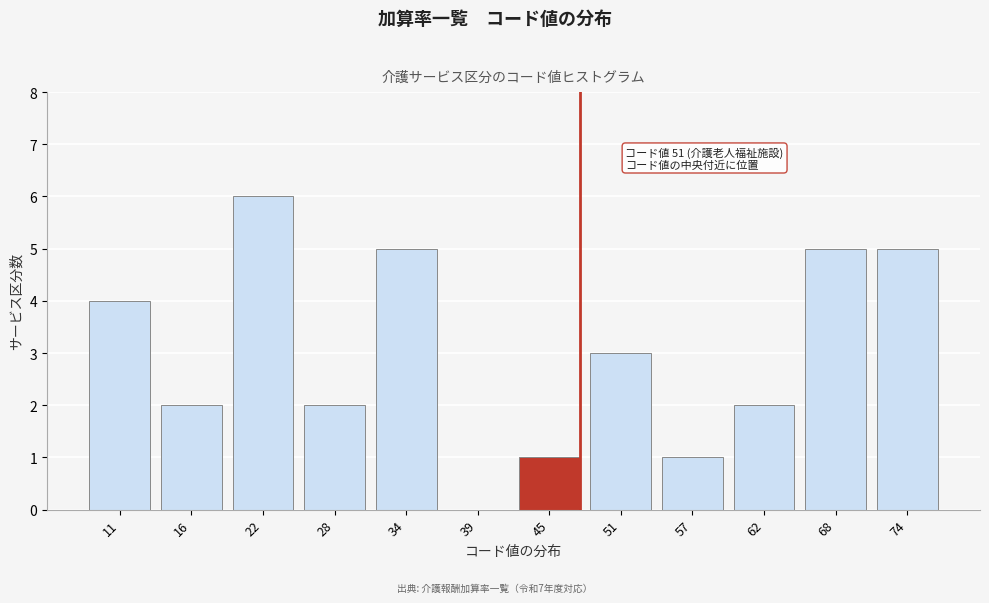

Reading left to right, transcribe all the data shown in this chart.

11=4	16=2	22=6	28=2	34=5	39=0	45=1	51=3	57=1	62=2	68=5	74=5